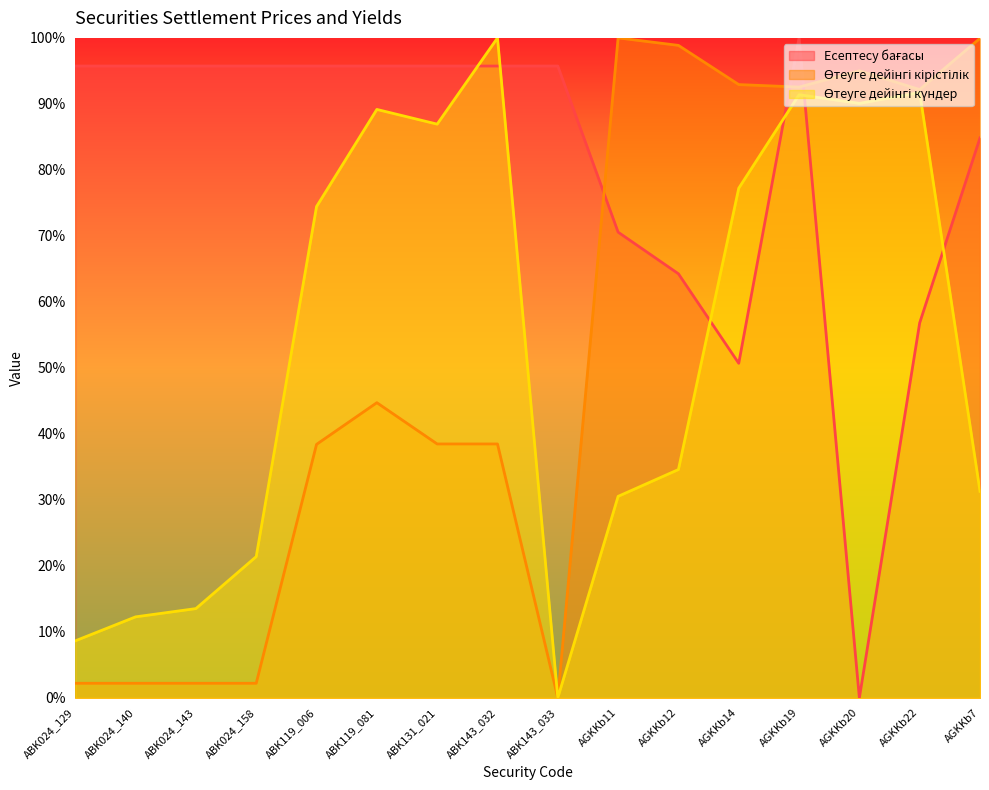

What are all the series names shown in the legend?

Есептесу бағасы, Өтеуге дейінгі кірістілік, Өтеуге дейінгі күндер